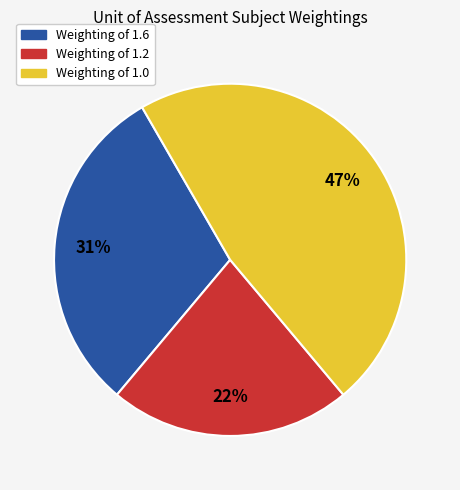

Is there a majority slice in this chart?

No